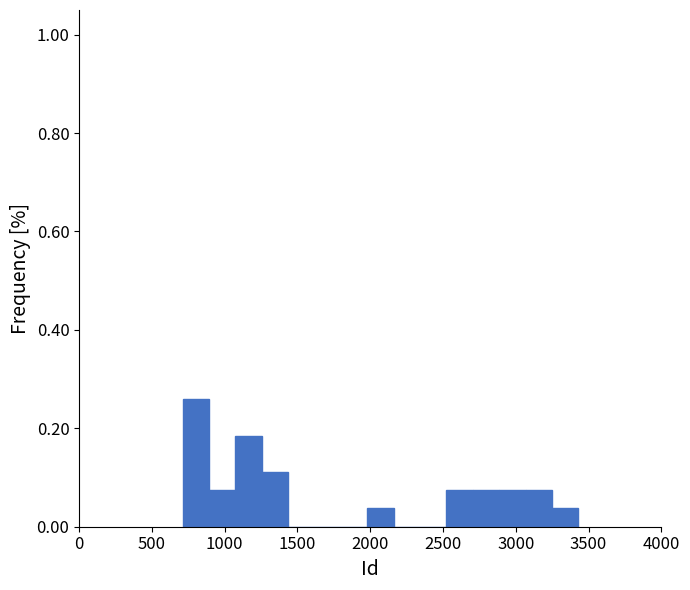

Read against the x-axis, roughly where is the centre of the tallest bar?

800